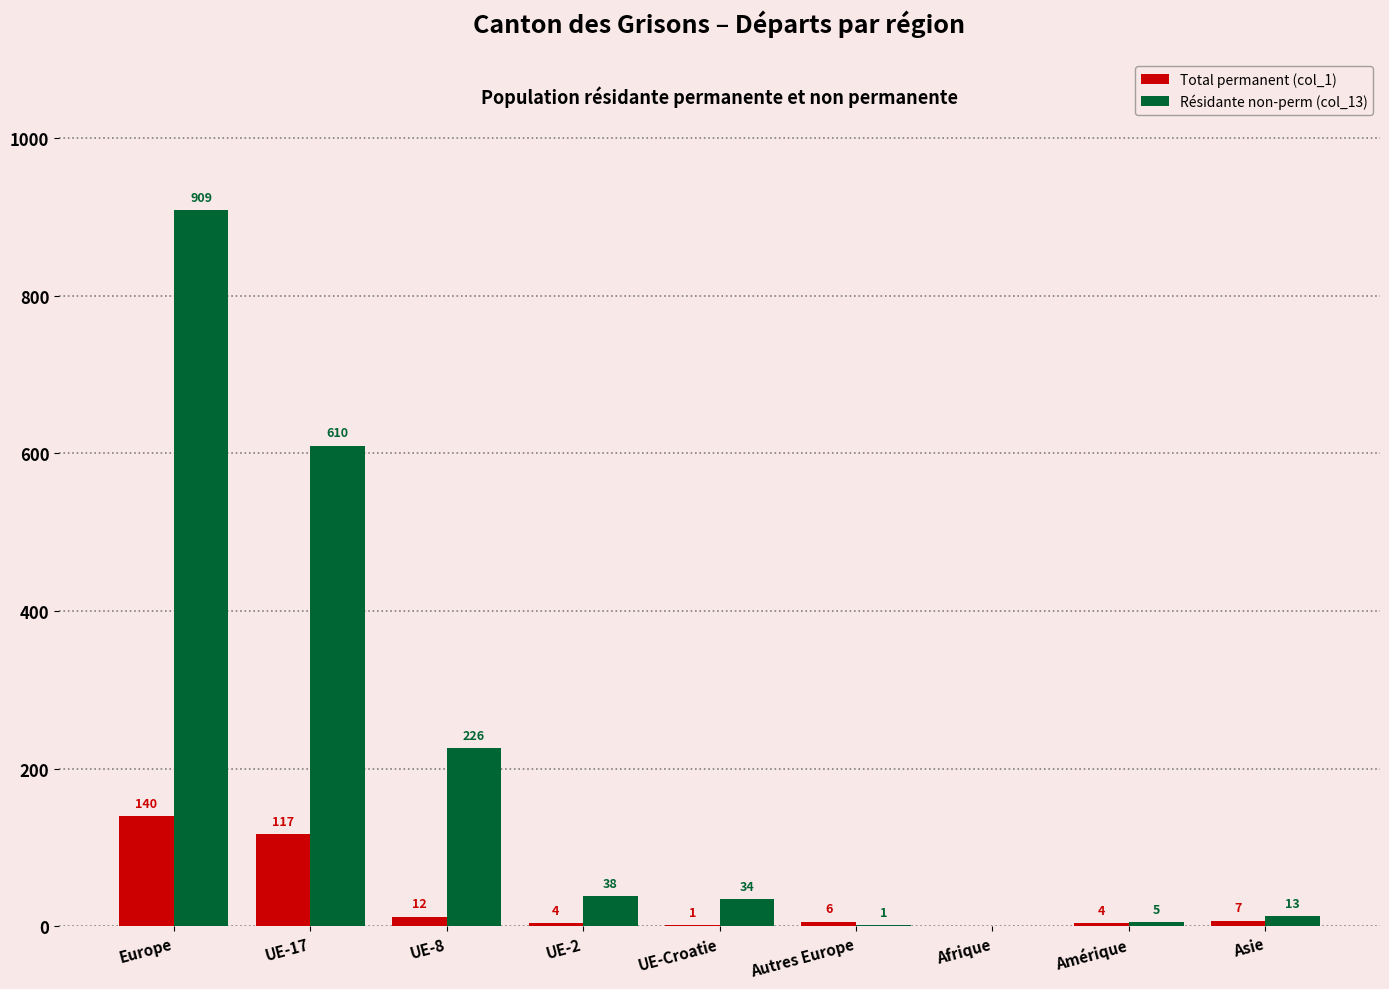

Which category has the highest value across all series?

Europe